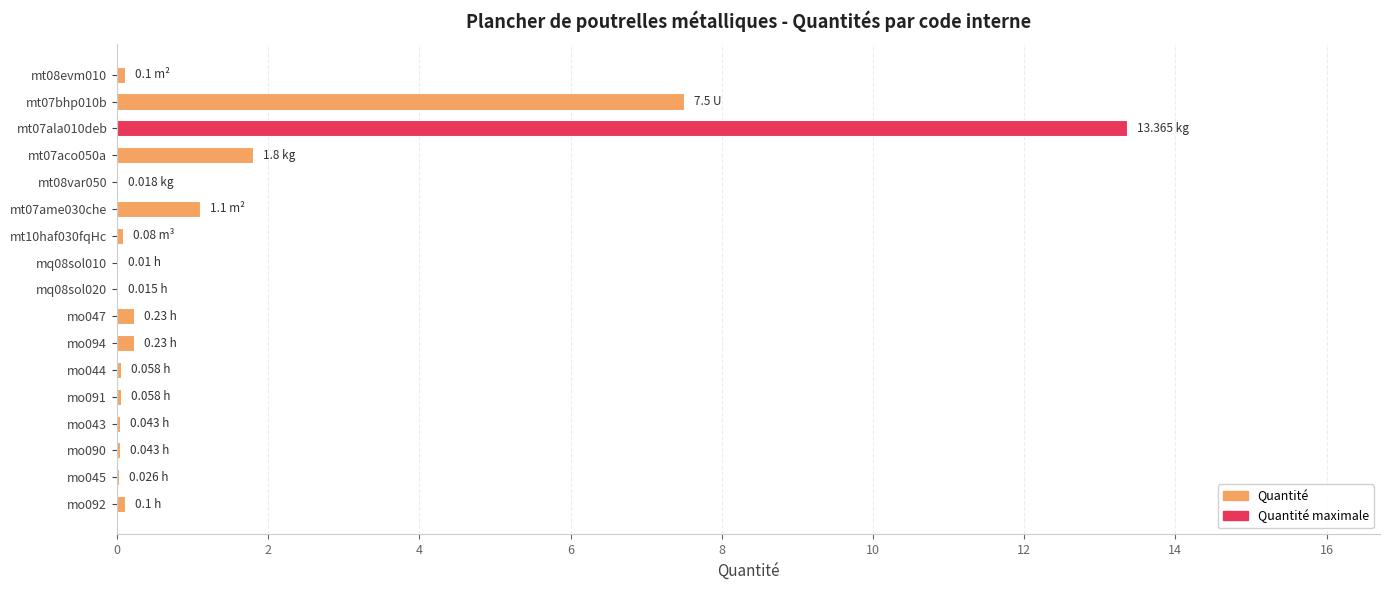

Which category has the highest value across all series?

mt07ala010deb